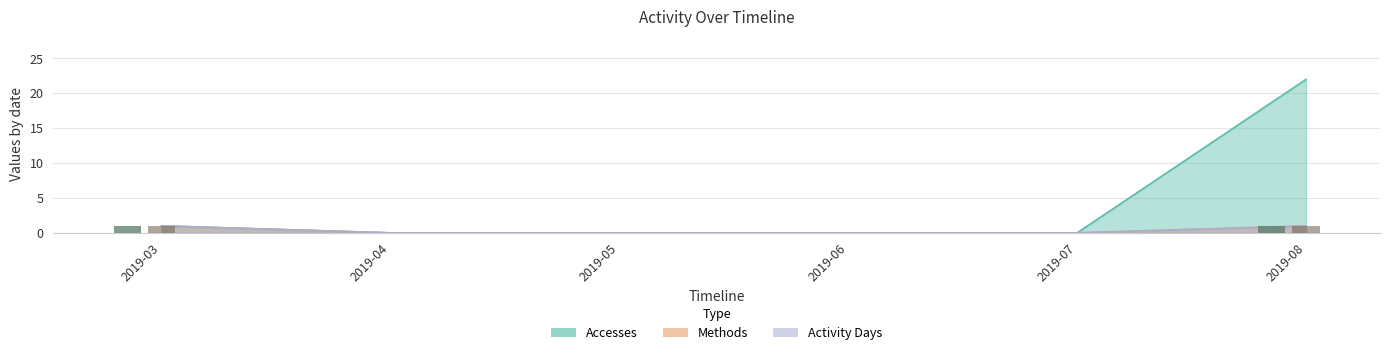

How many Methods (bar) values are between 0 and 1?

6